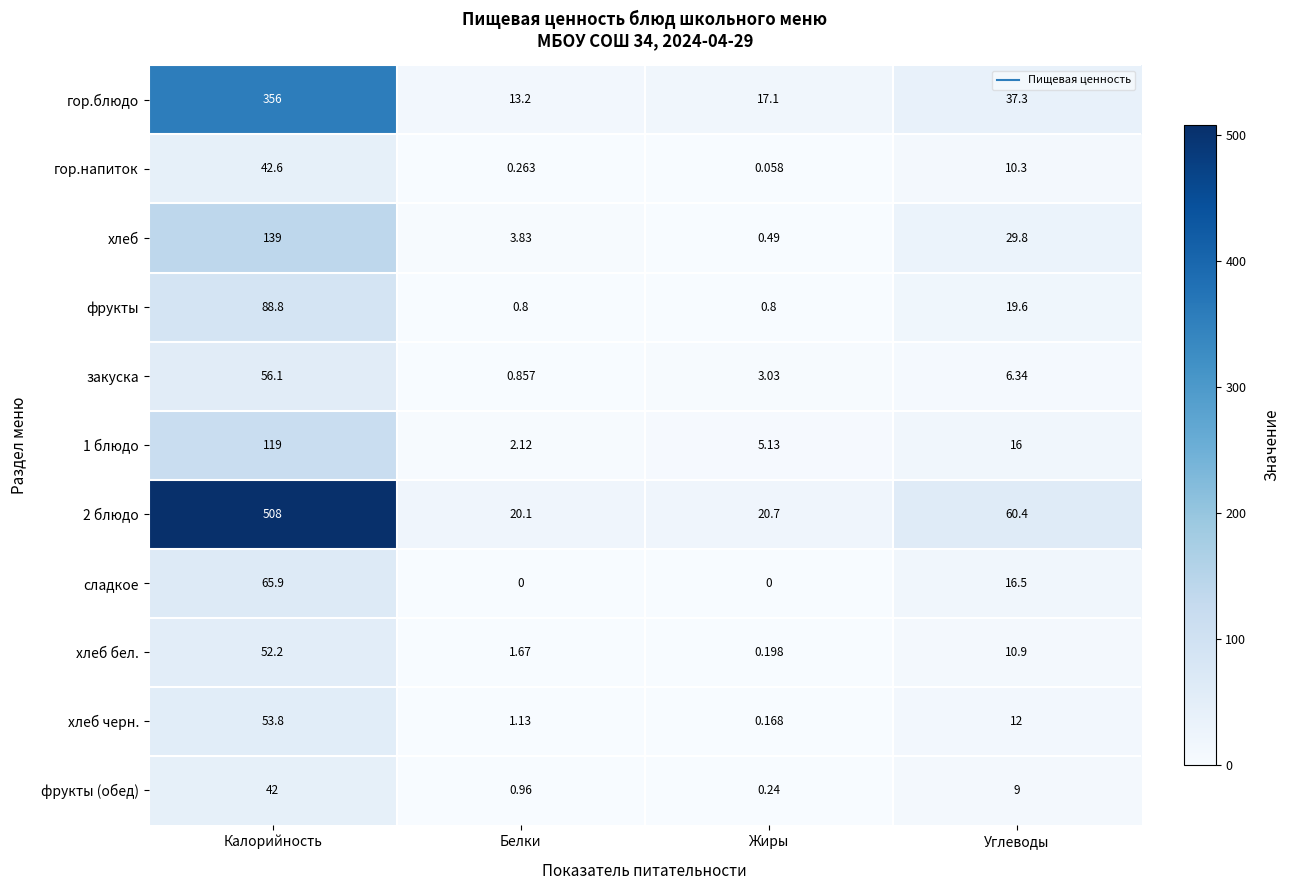

How many data points in 2 блюдо are above 60?

2